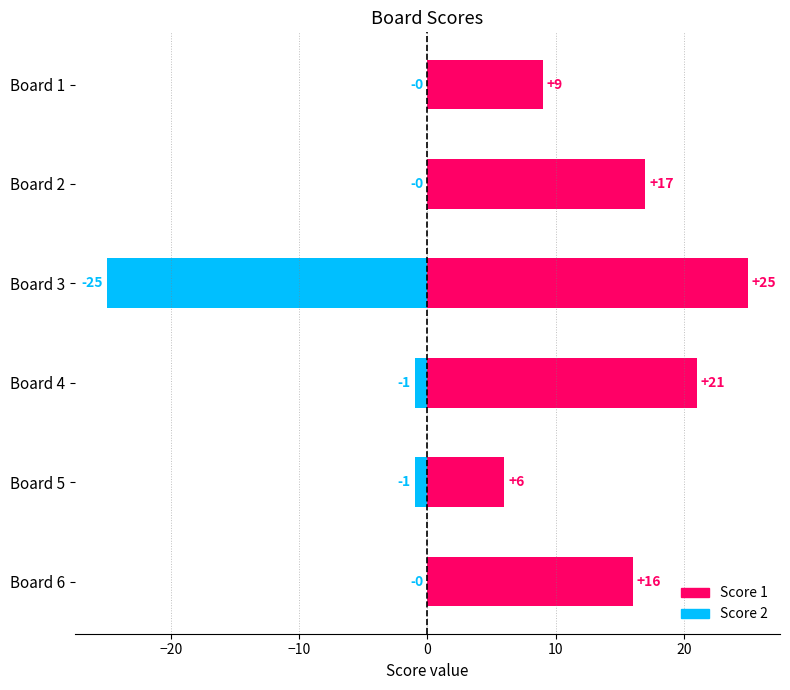

Between Board 4 and Board 5, which series saw the biggest shift?

Score 1